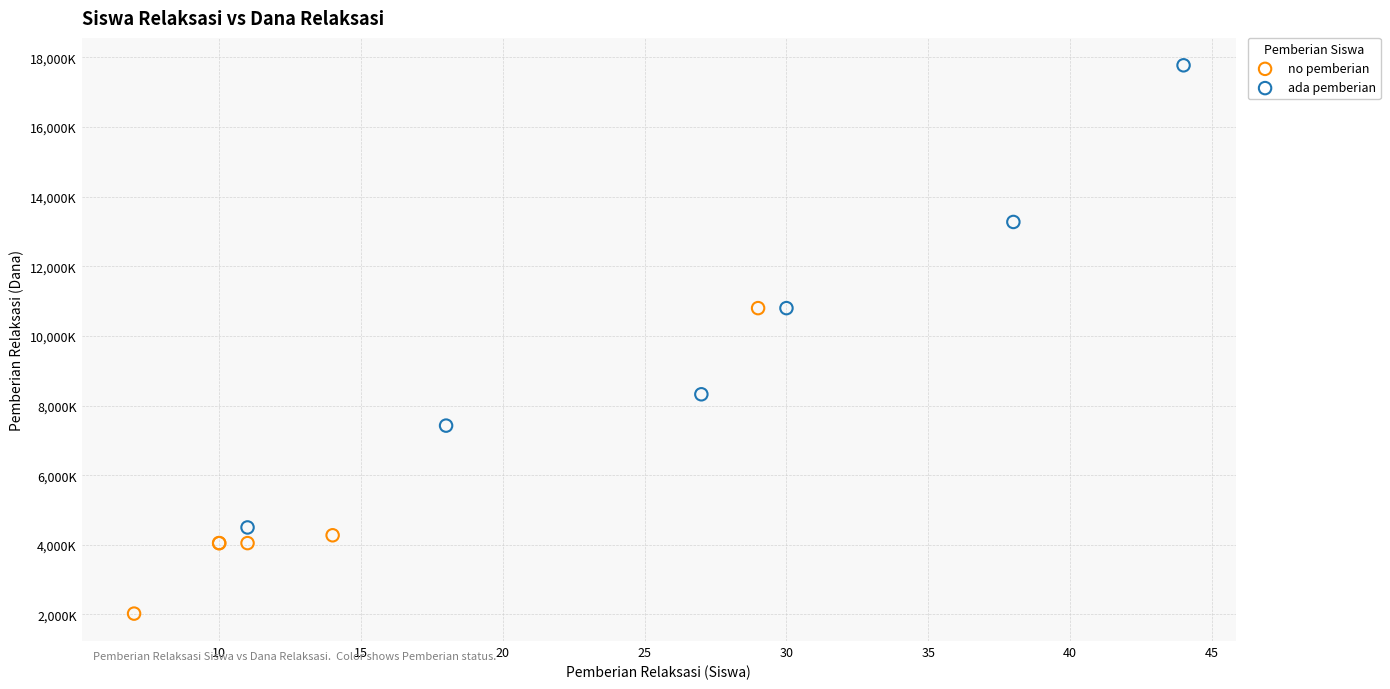

Which series has the widest spread of Y values?

ada pemberian